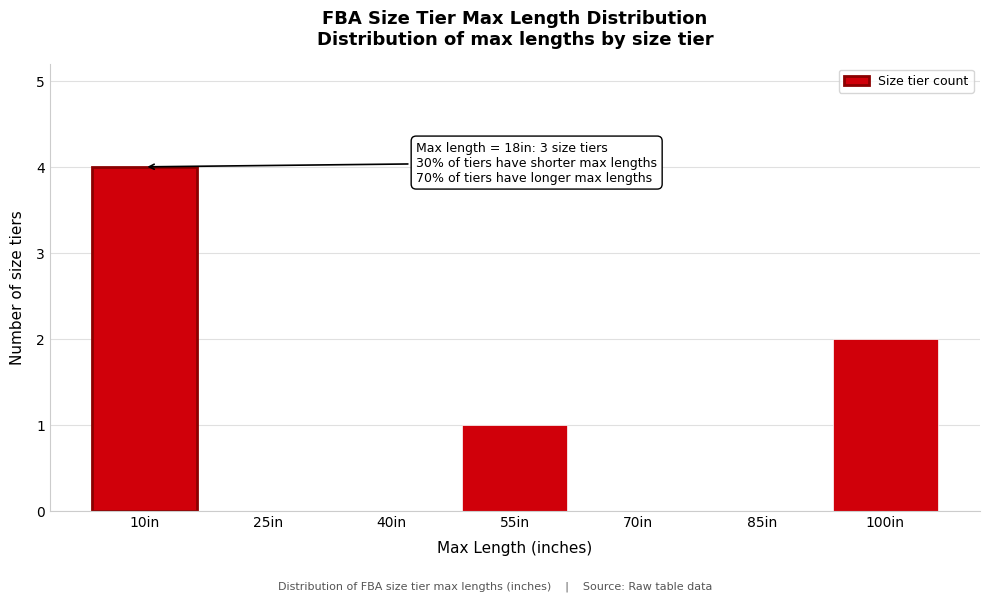

Reading left to right, extract all data points from this chart.

10in=4	25in=0	40in=0	55in=1	70in=0	85in=0	100in=2